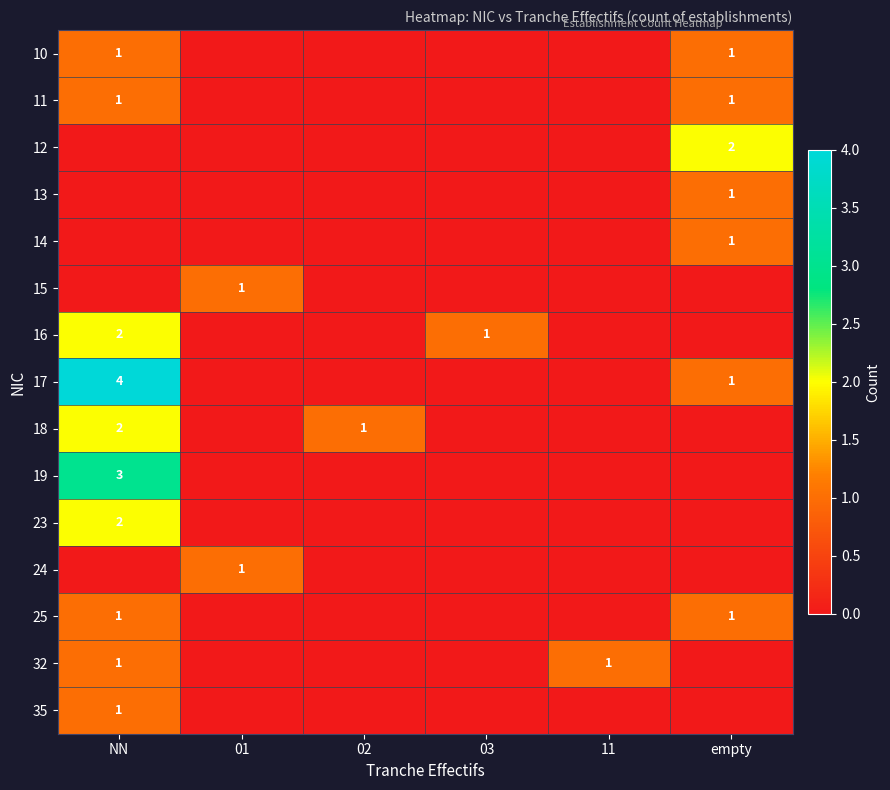

At which category does the chart reach its minimum across all series?

01